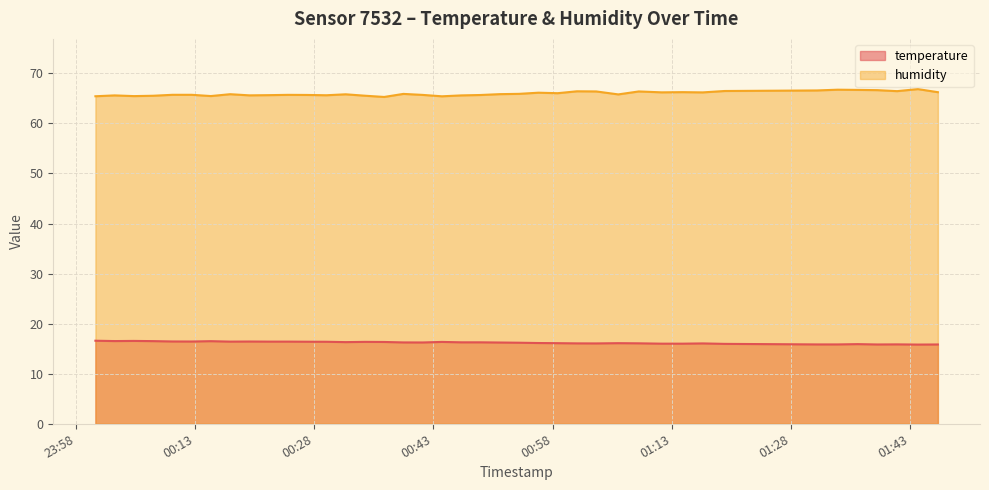

What is the average value of the temperature series?

16.2